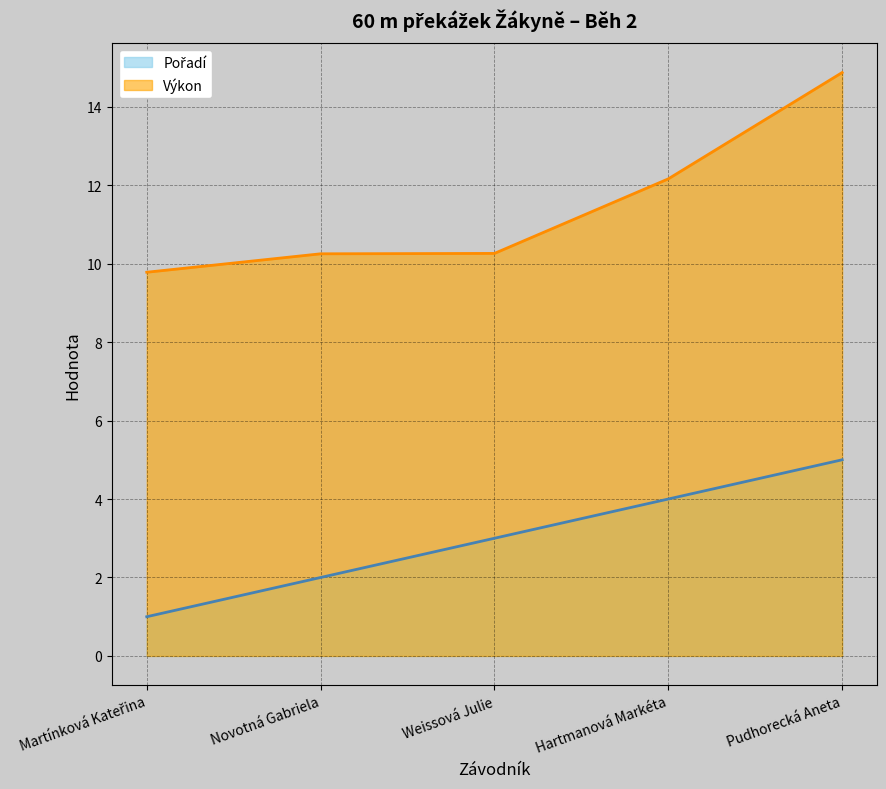

What is the spread (max minus min) of values at Hartmanová Markéta?

8.2